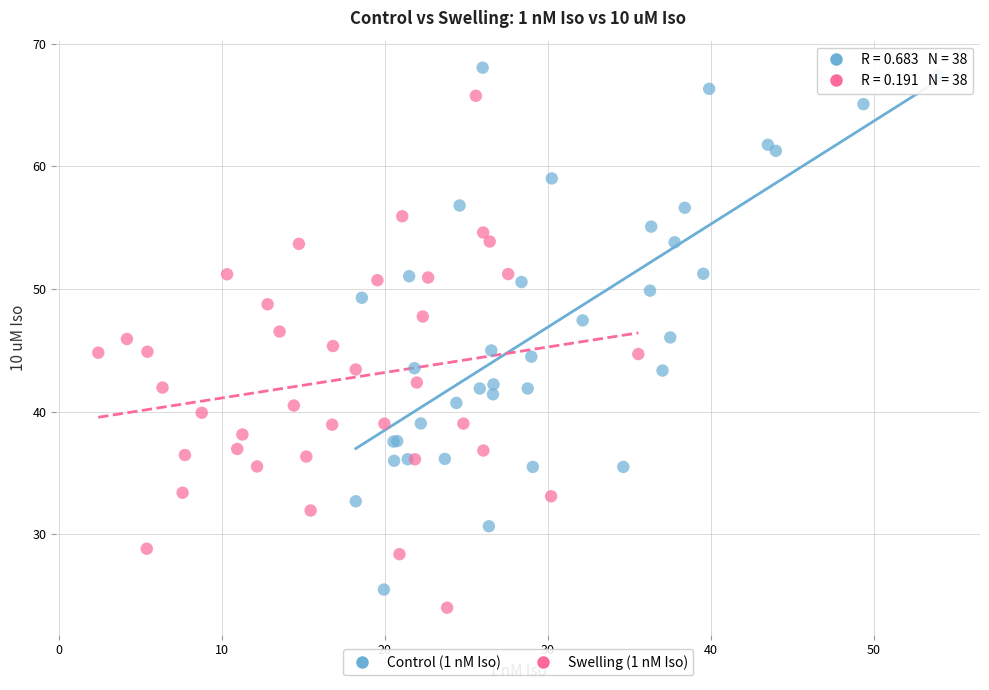

Which series has the largest Y range (max minus min)?

Control (1 nM Iso)